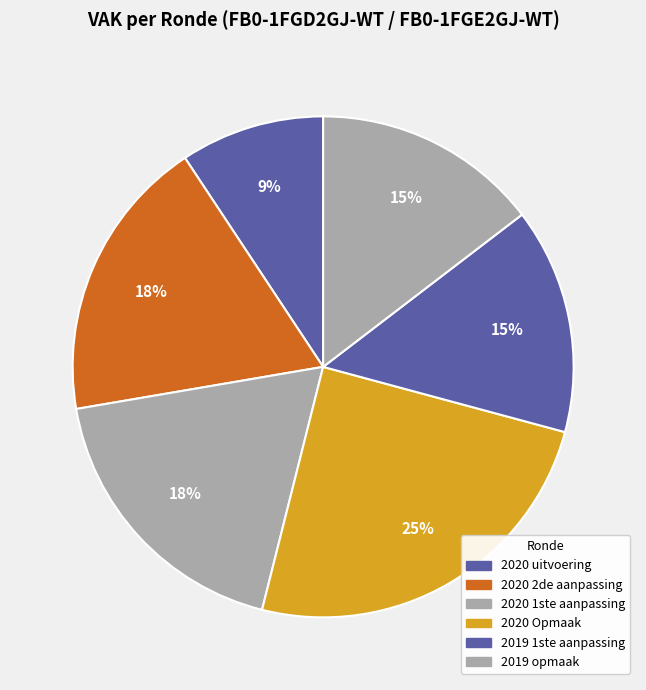

How many slices are in this pie chart?

6